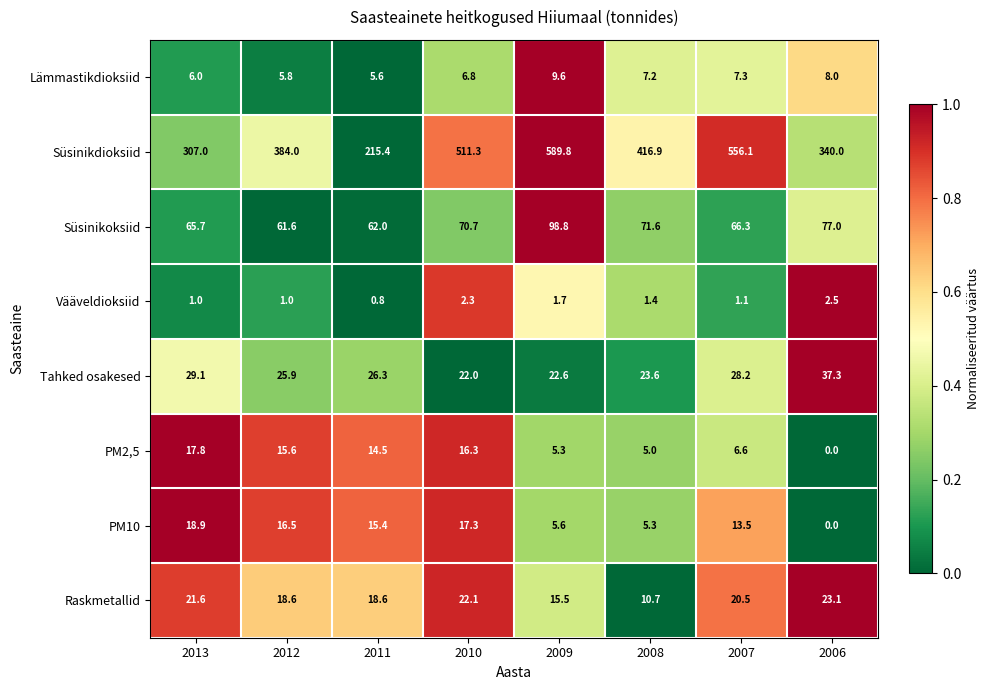

What is the greatest value displayed?

589.8